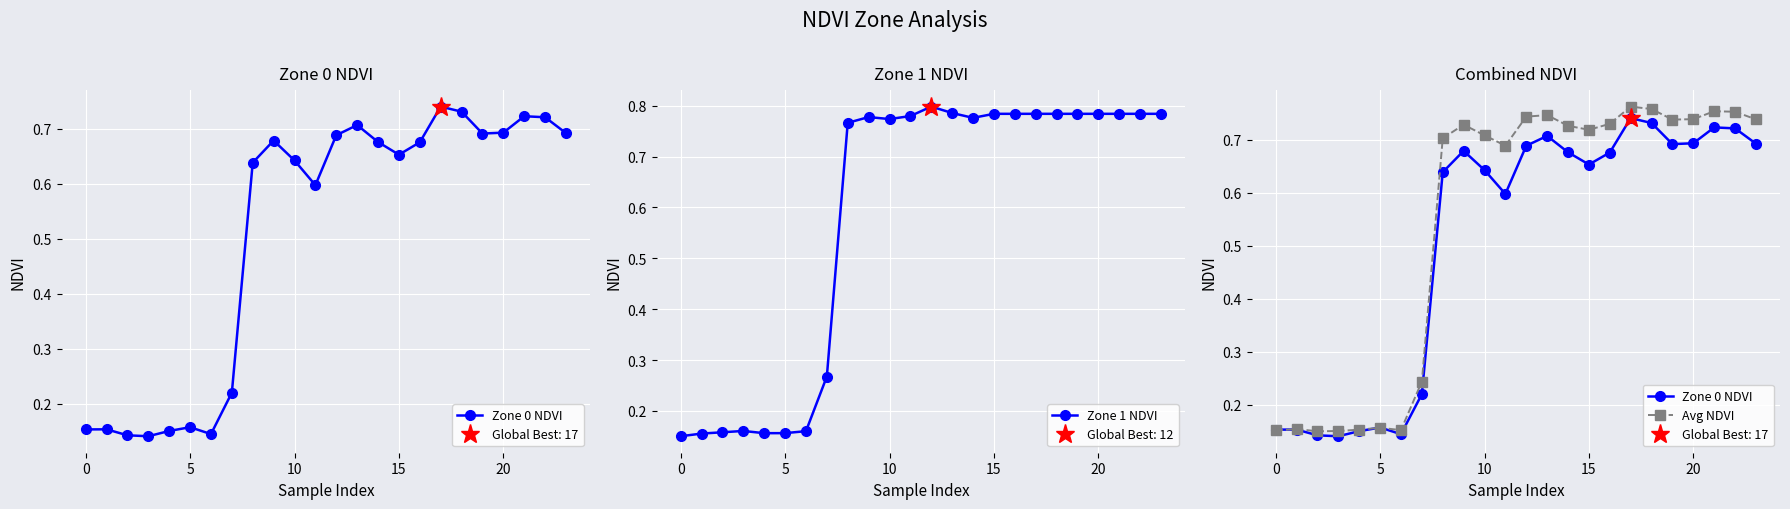

In Avg NDVI, how many points are lower than both neighbors (excluding endpoints)?

5